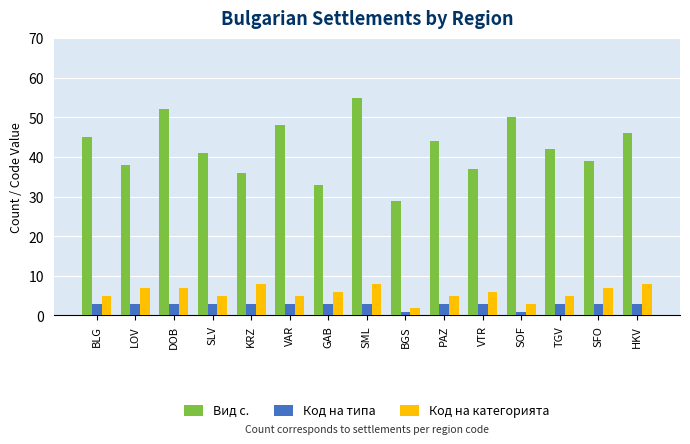

Reading left to right, transcribe all the data shown in this chart.

Вид с.: BLG=45	LOV=38	DOB=52	SLV=41	KRZ=36	VAR=48	GAB=33	SML=55	BGS=29	PAZ=44	VTR=37	SOF=50	TGV=42	SFO=39	HKV=46
Код на типа: BLG=3	LOV=3	DOB=3	SLV=3	KRZ=3	VAR=3	GAB=3	SML=3	BGS=1	PAZ=3	VTR=3	SOF=1	TGV=3	SFO=3	HKV=3
Код на категорията: BLG=5	LOV=7	DOB=7	SLV=5	KRZ=8	VAR=5	GAB=6	SML=8	BGS=2	PAZ=5	VTR=6	SOF=3	TGV=5	SFO=7	HKV=8